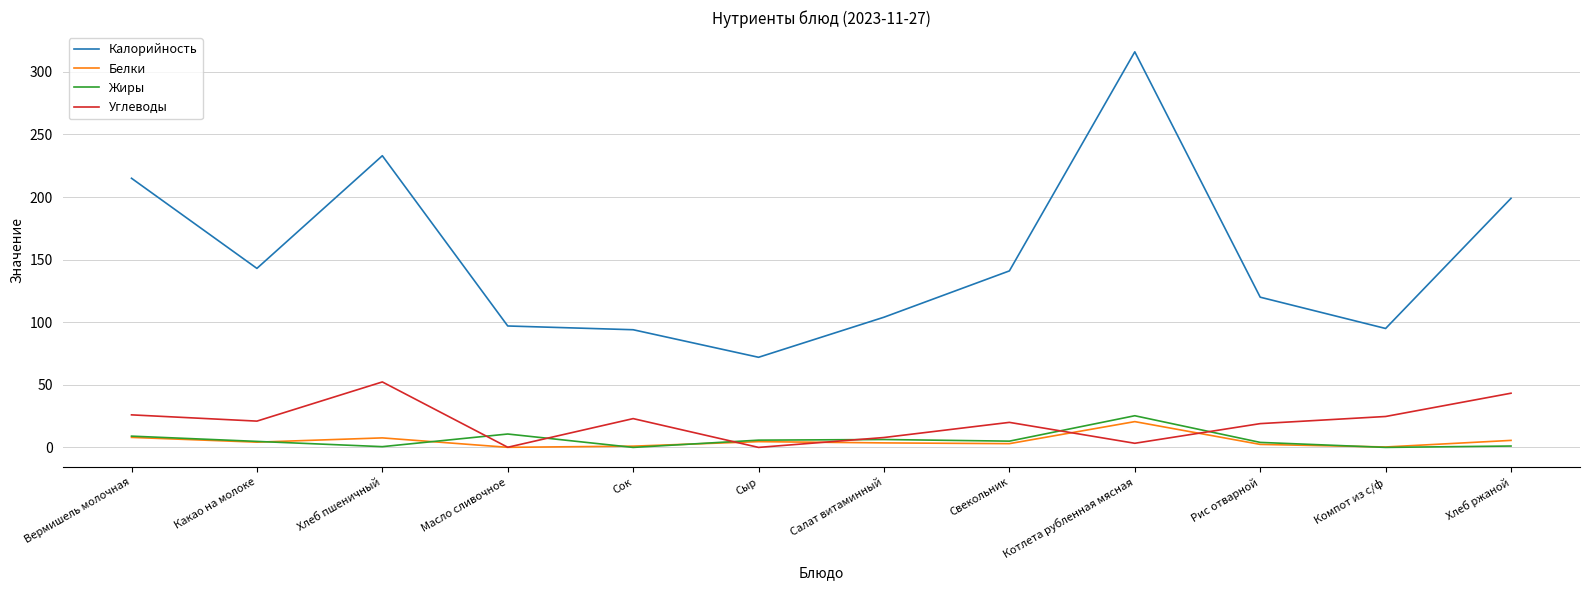

The Углеводы series shows 24.7 at Компот из с/ф. True or false?

True